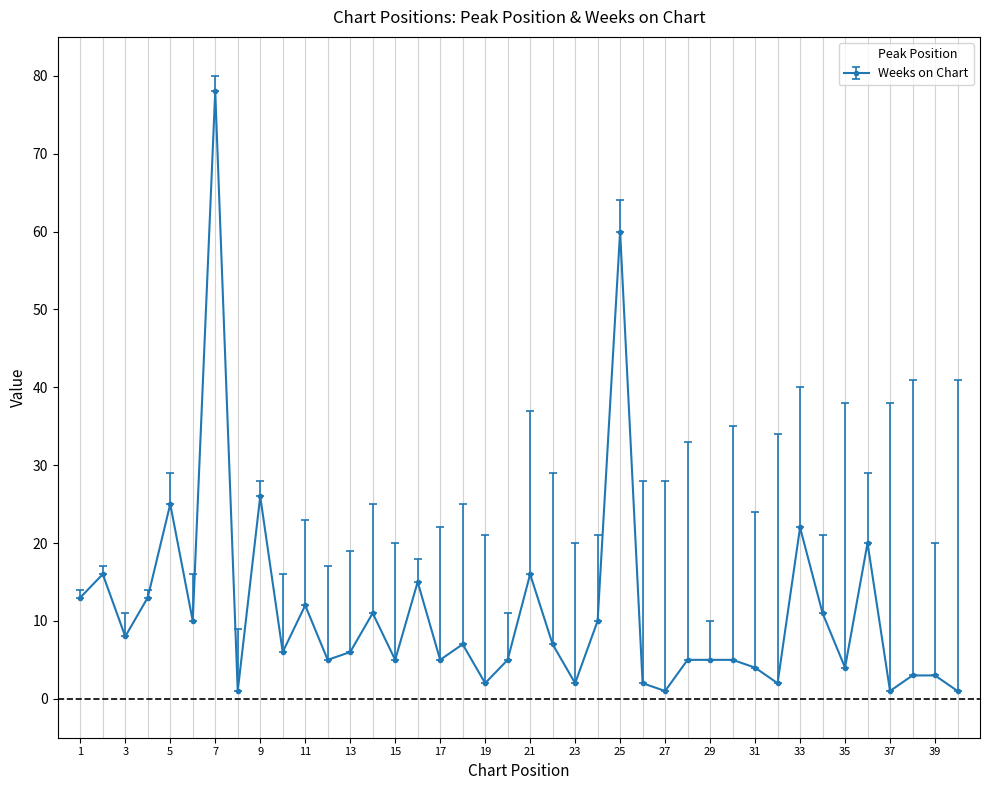

What is the greatest value displayed?

78